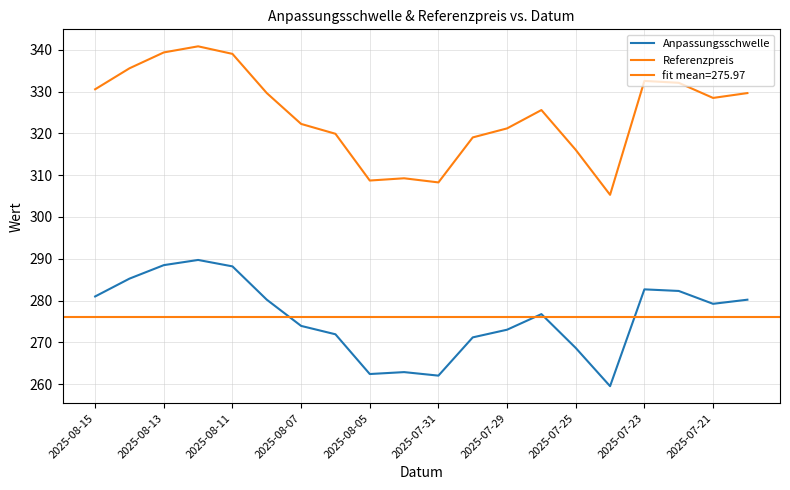

Does the chart have visible grid lines?

Yes